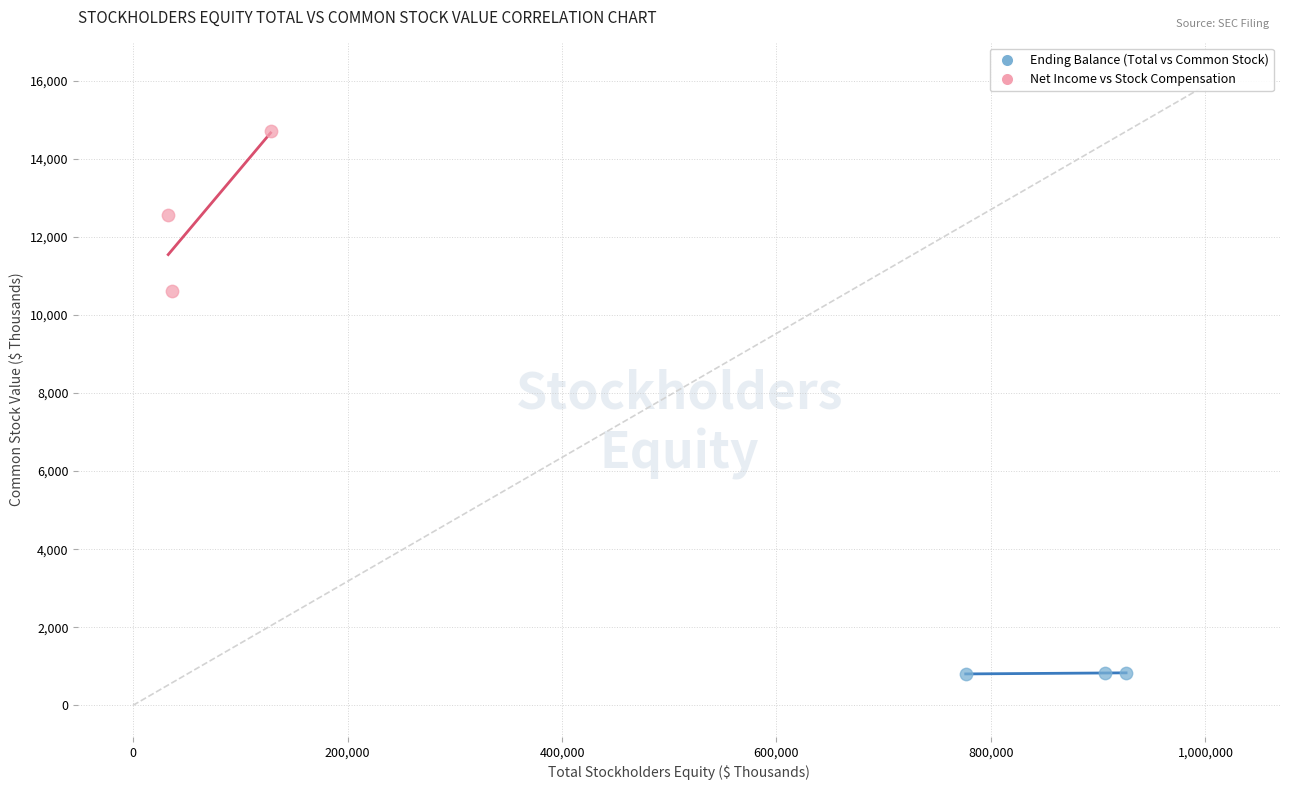

Which series reaches the minimum Y coordinate?

Ending Balance (Total vs Common Stock)